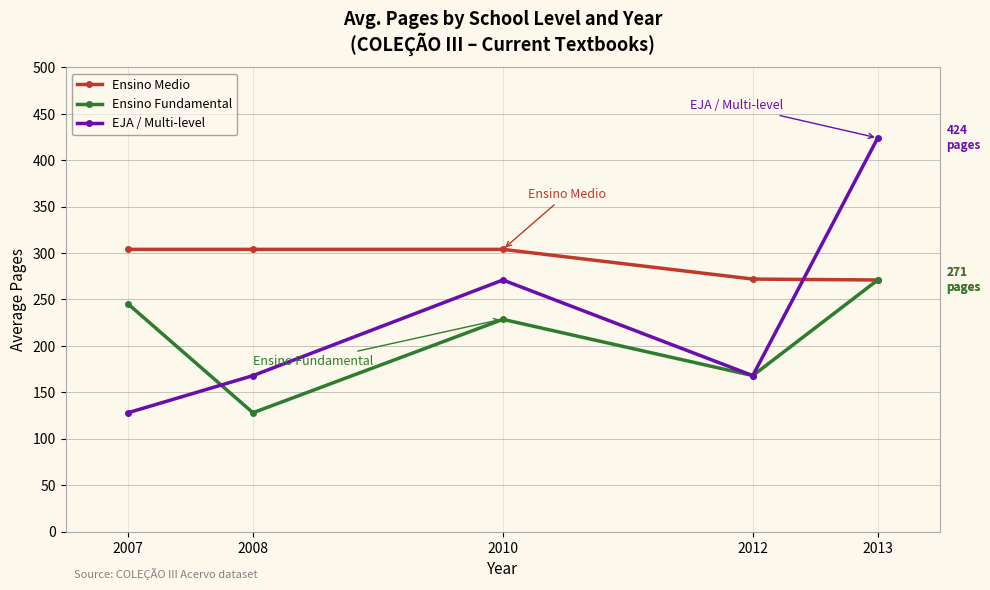

The value of Ensino Fundamental at 2008 is 221.9. True or false?

False